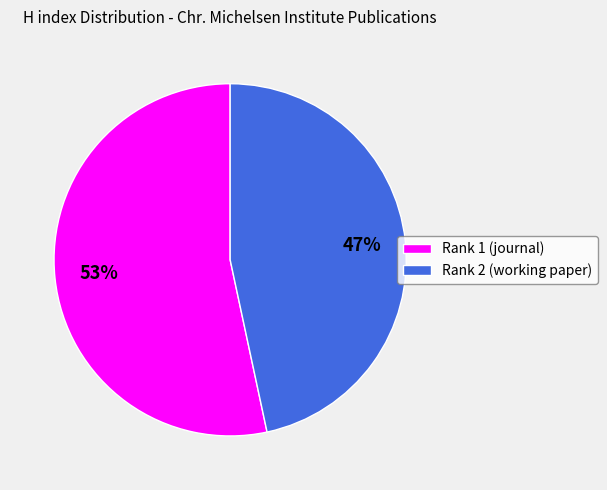

To the nearest percent, what is the average slice percentage?

50%